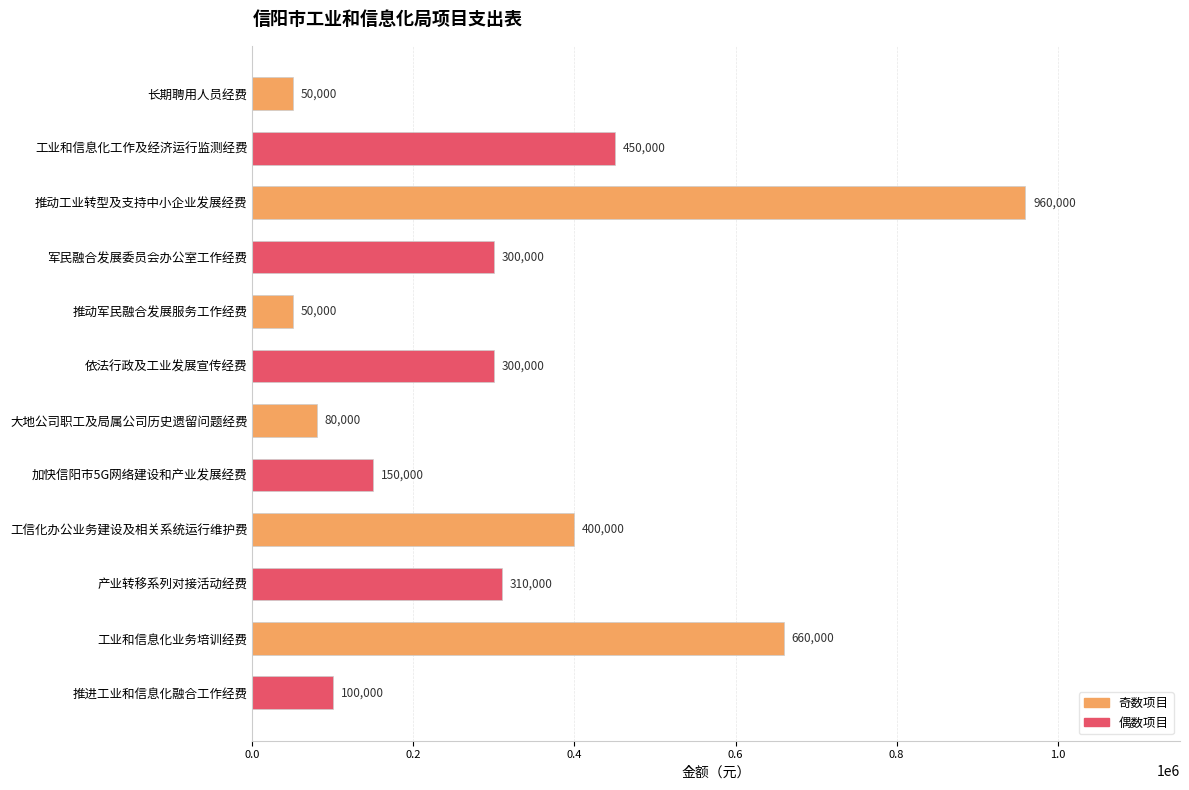

What is the maximum value shown in the chart?

960000